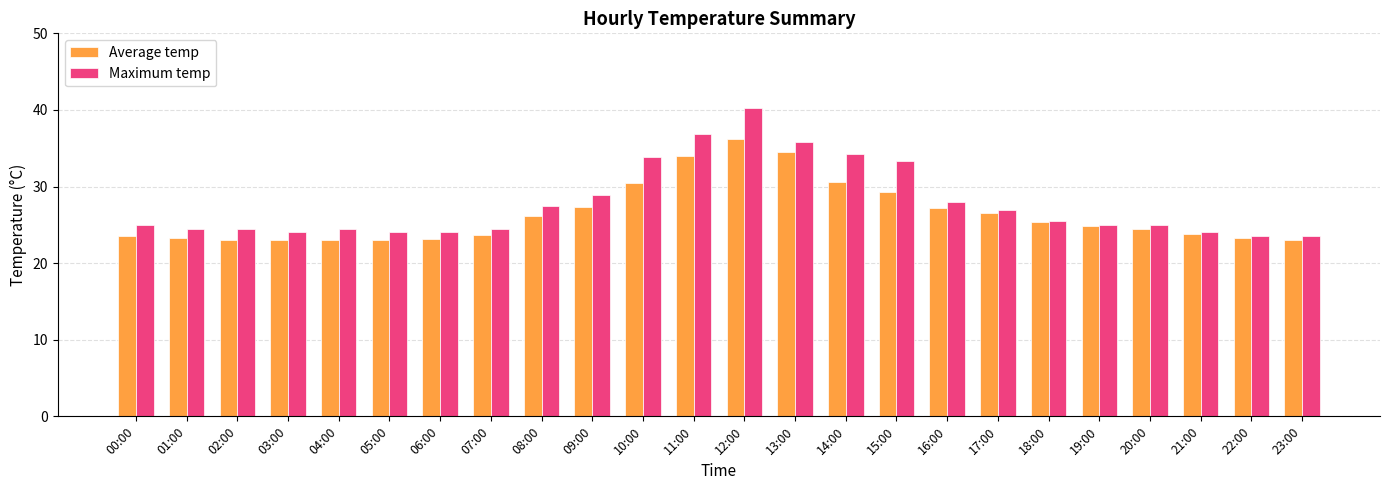

The value of Average temp at 15:00 is 29.3. True or false?

True